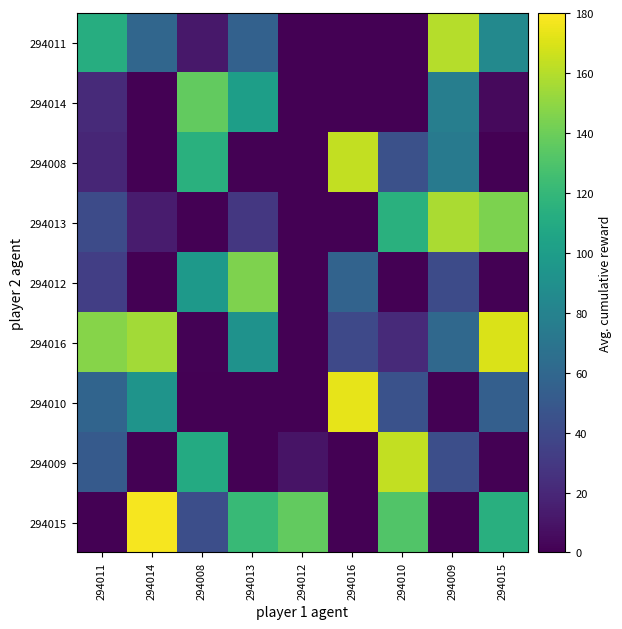

Reading left to right, list all the values displayed in this chart.

294011: 294011=112.2	294014=59.6	294008=11.4	294013=56.0	294012=0.0	294016=0.0	294010=0.0	294009=159.7	294015=85.0
294014: 294011=21.5	294014=0.0	294008=136.9	294013=101.0	294012=0.0	294016=0.0	294010=0.0	294009=77.0	294015=4.6
294008: 294011=19.4	294014=0.0	294008=114.6	294013=0.0	294012=0.0	294016=163.4	294010=44.9	294009=73.9	294015=0.0
294013: 294011=41.2	294014=13.9	294008=0.0	294013=29.0	294012=0.0	294016=0.0	294010=114.0	294009=156.9	294015=144.7
294012: 294011=33.6	294014=0.0	294008=97.1	294013=145.3	294012=0.0	294016=57.2	294010=0.0	294009=41.0	294015=0.0
294016: 294011=147.2	294014=154.9	294008=1.3	294013=91.9	294012=0.0	294016=40.0	294010=21.6	294009=60.8	294015=169.7
294010: 294011=58.2	294014=93.4	294008=0.0	294013=0.0	294012=0.0	294016=173.2	294010=45.3	294009=0.0	294015=54.2
294009: 294011=51.3	294014=0.0	294008=109.7	294013=0.0	294012=9.3	294016=0.0	294010=163.5	294009=43.1	294015=0.0
294015: 294011=0.0	294014=177.4	294008=43.6	294013=121.0	294012=137.1	294016=0.0	294010=131.1	294009=0.0	294015=113.8